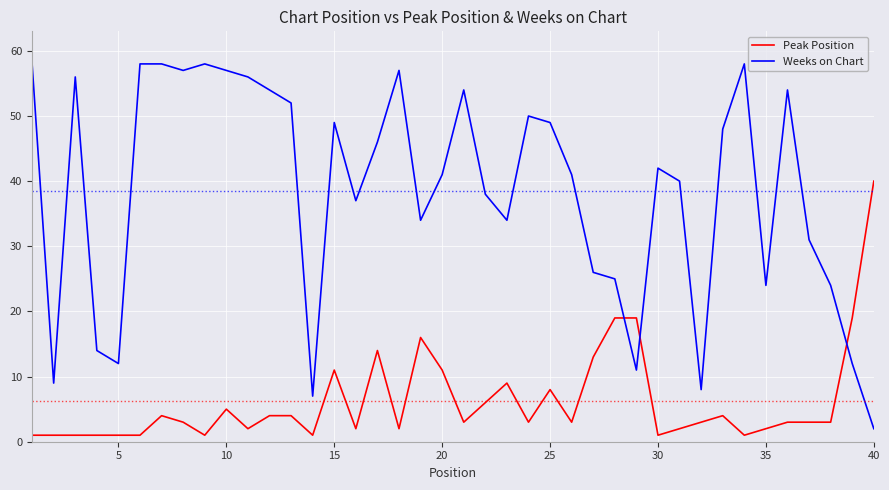

Which series has the widest spread of values?

Weeks on Chart